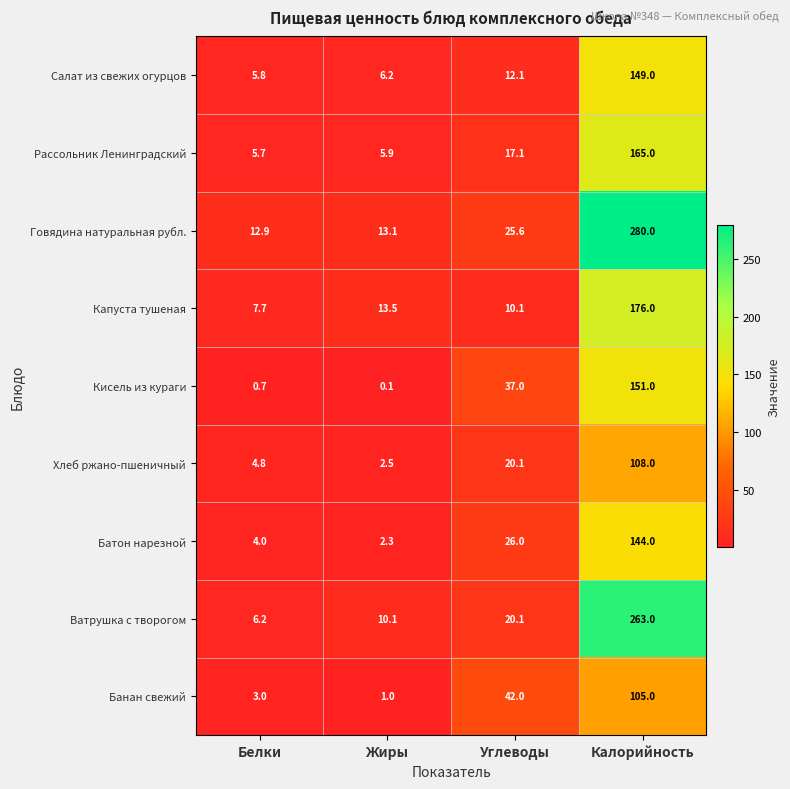

Where is Хлеб ржано-пшеничный nearest to the value 55?

Углеводы